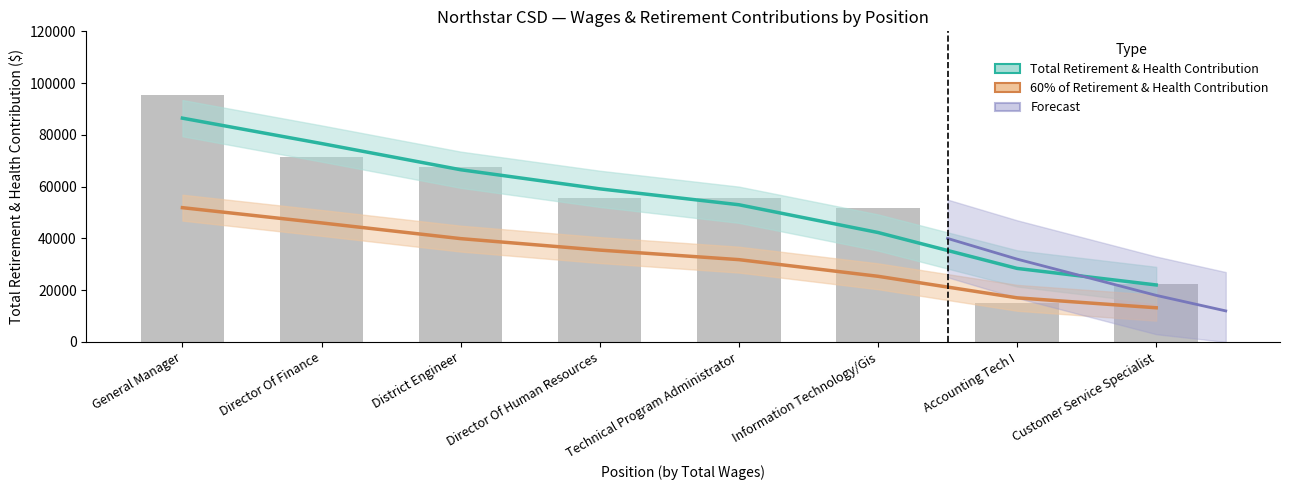

Reading right to left, extract all data points from this chart.

22298	15058	51572	55584	55631	67637	71398	95363